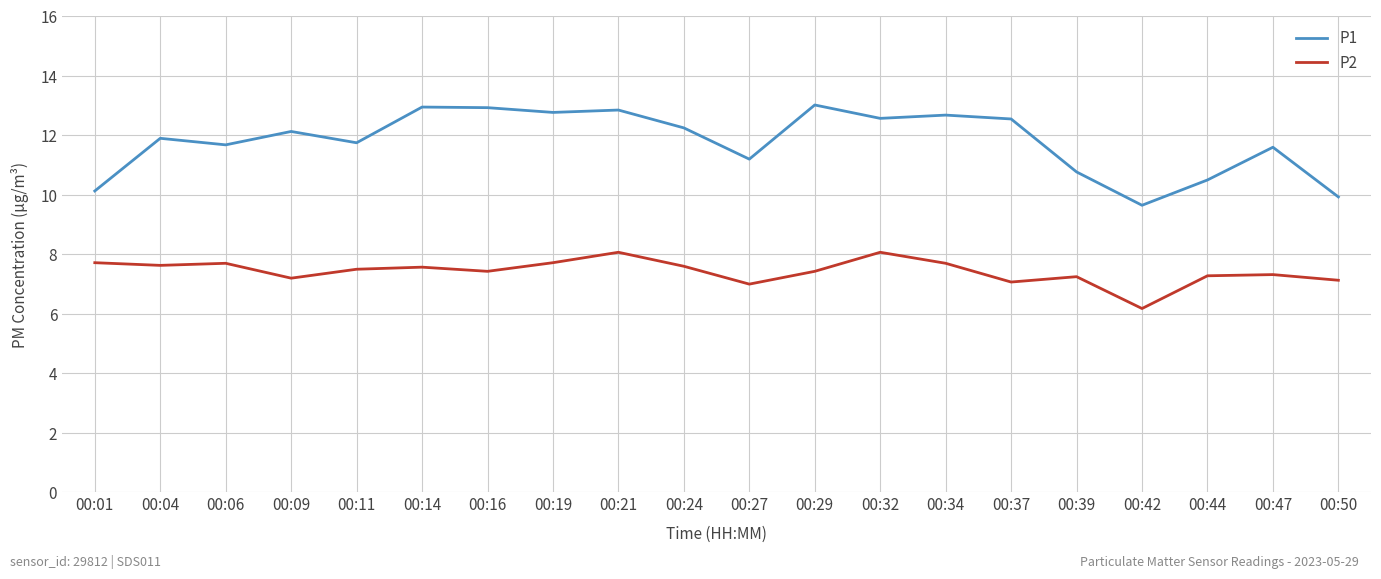

What are all the series names shown in the legend?

P1, P2